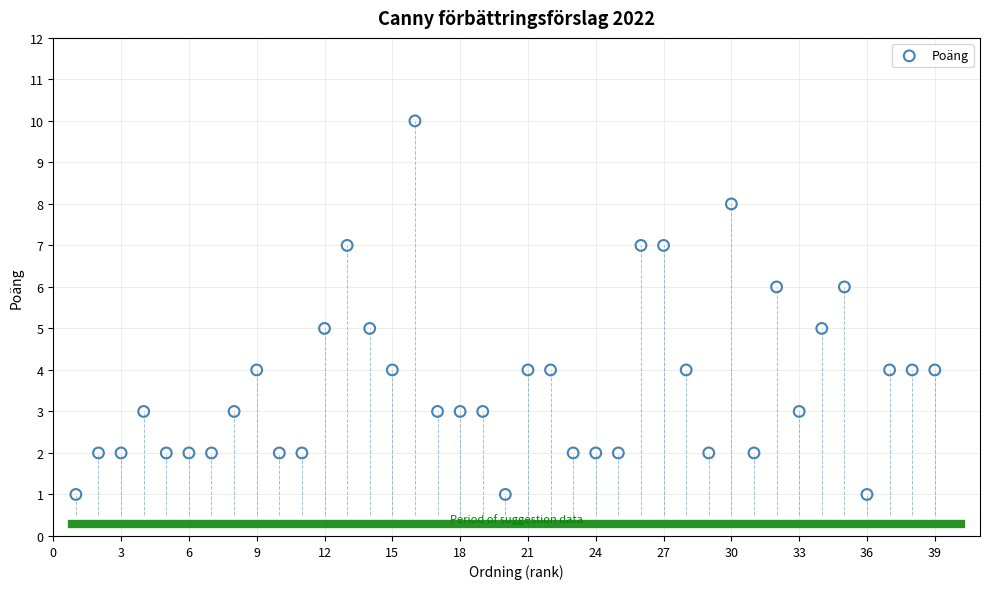

What is the range of X values (max minus min)?

38